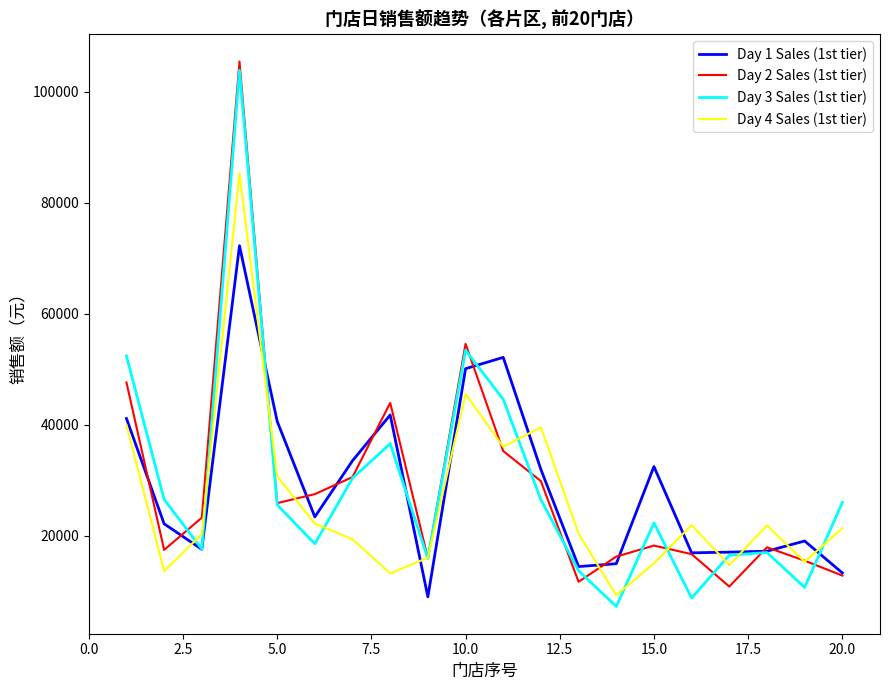

What is the minimum value for Day 1 Sales (1st tier)?

9014.8